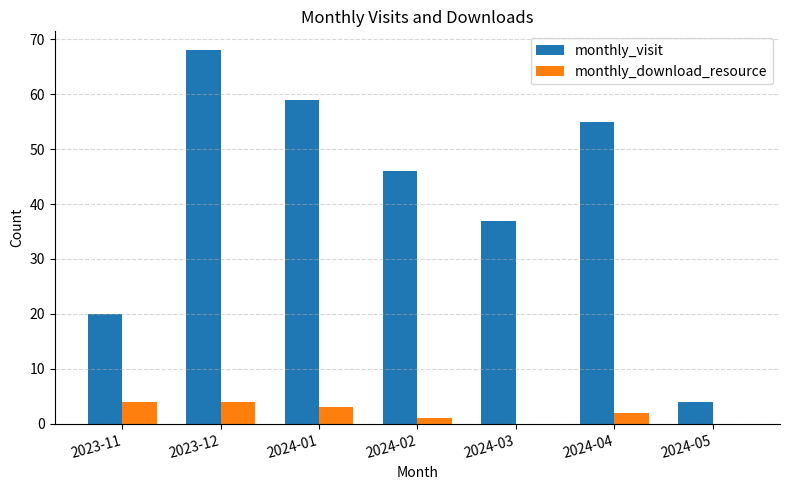

How many groups of bars are there?

7